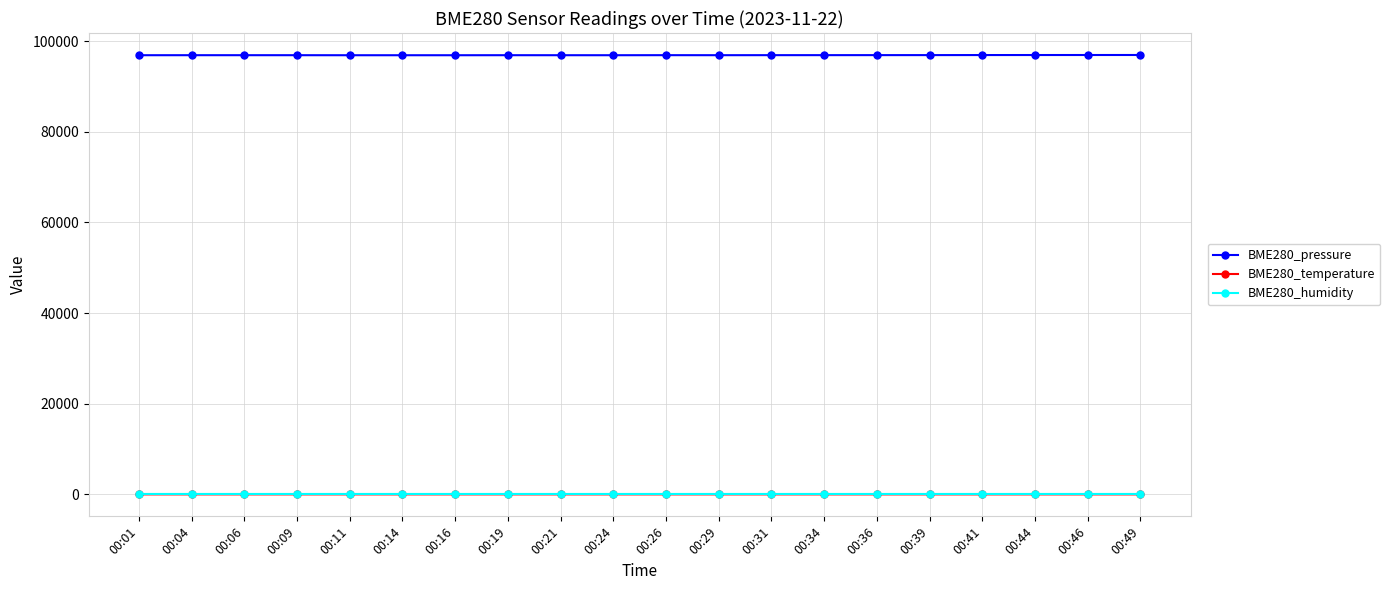

Is the value of BME280_pressure at 00:44 greater than the value of BME280_humidity at 00:01?

Yes